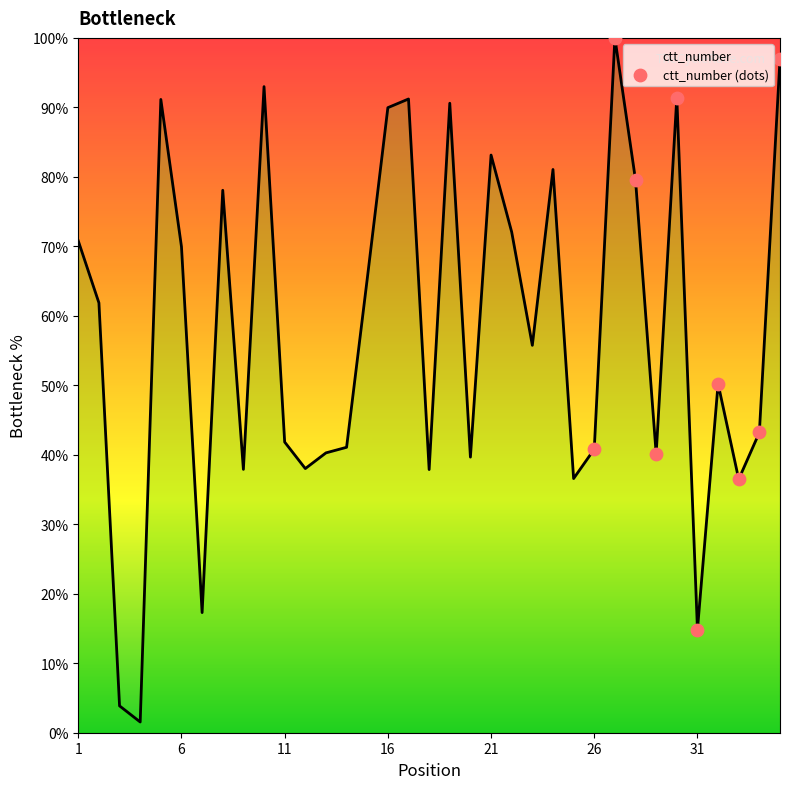

What is the greatest value displayed?

100.0